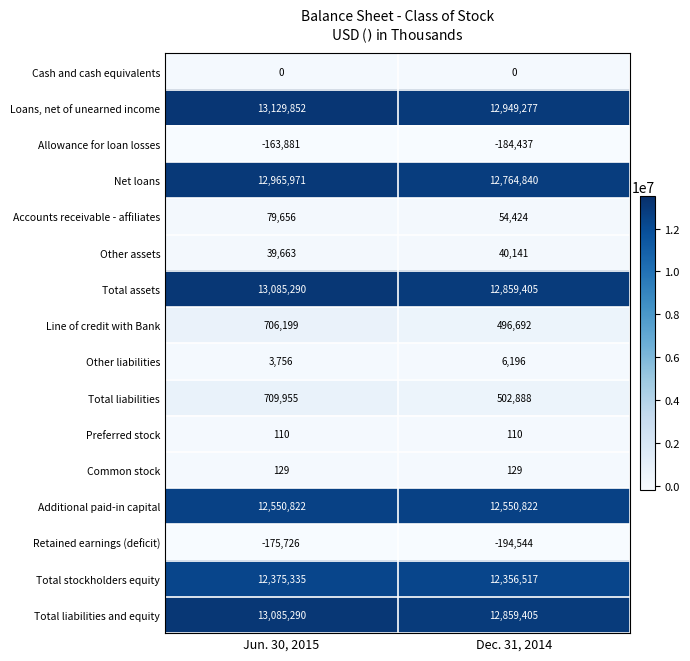

What is the difference between the highest and lowest values at Dec. 31, 2014?

13143821